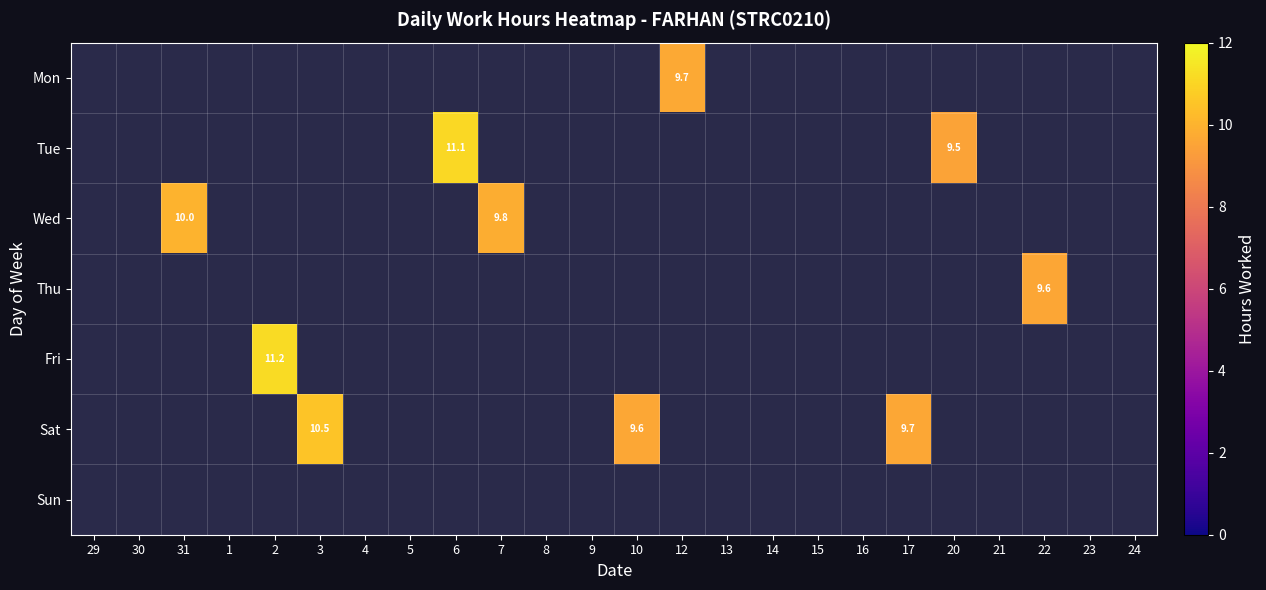

At which category does the chart reach its peak across all series?

2